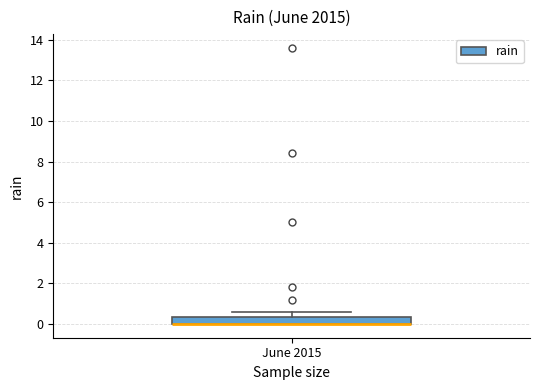

Where does the upper whisker of the box for June 2015 end on the y-axis? The values are not printed on the chart, so give them approximately, as read against the axis.

0.6